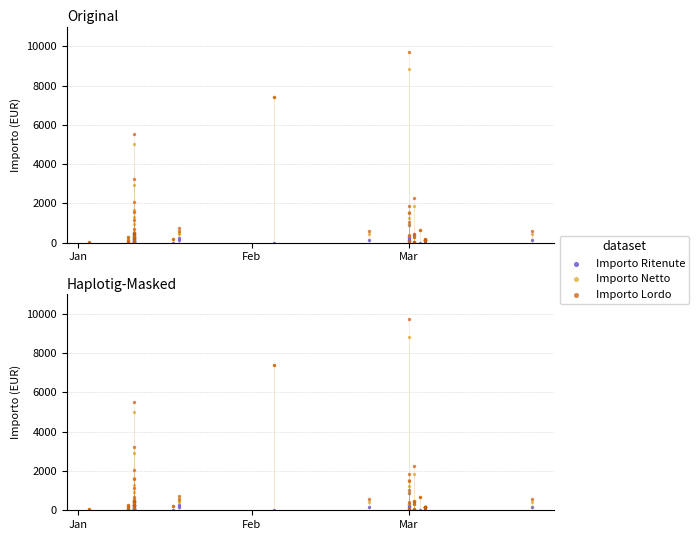

Which series has the largest total across all categories?

Importo Lordo